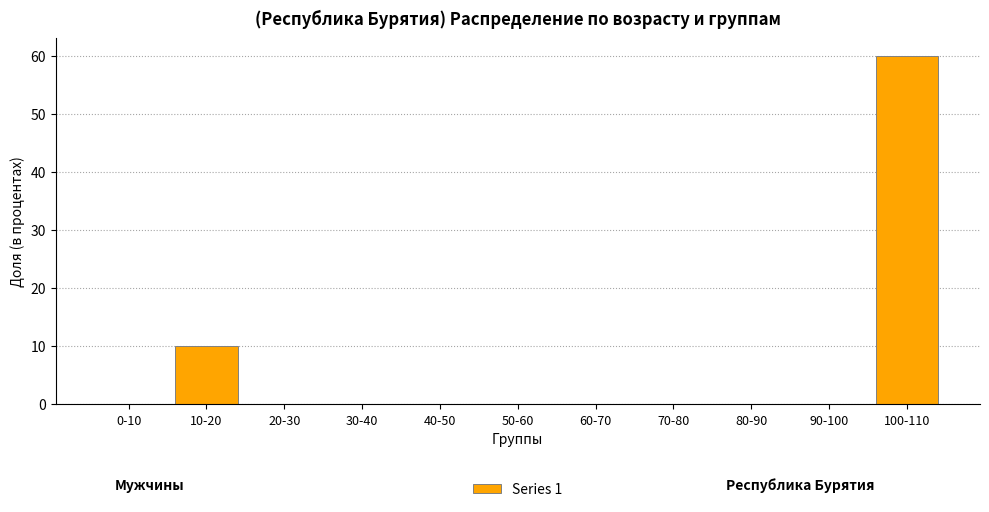

Reading right to left, what are all the values shown in this chart?

100-110=60	90-100=0	80-90=0	70-80=0	60-70=0	50-60=0	40-50=0	30-40=0	20-30=0	10-20=10	0-10=0